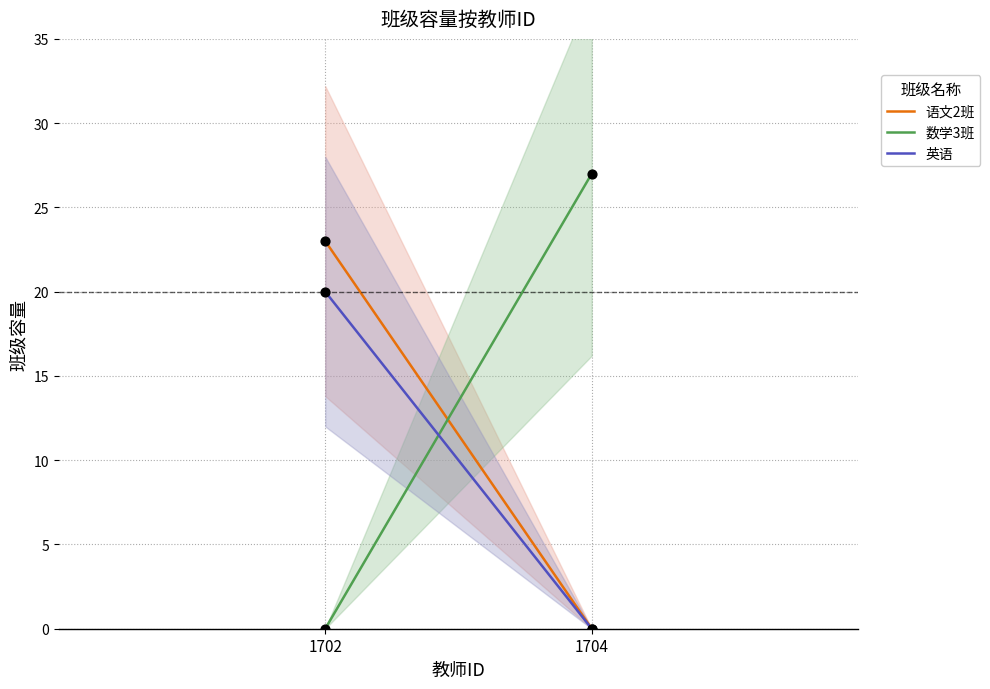

At which category is the sum across all series the highest?

1702